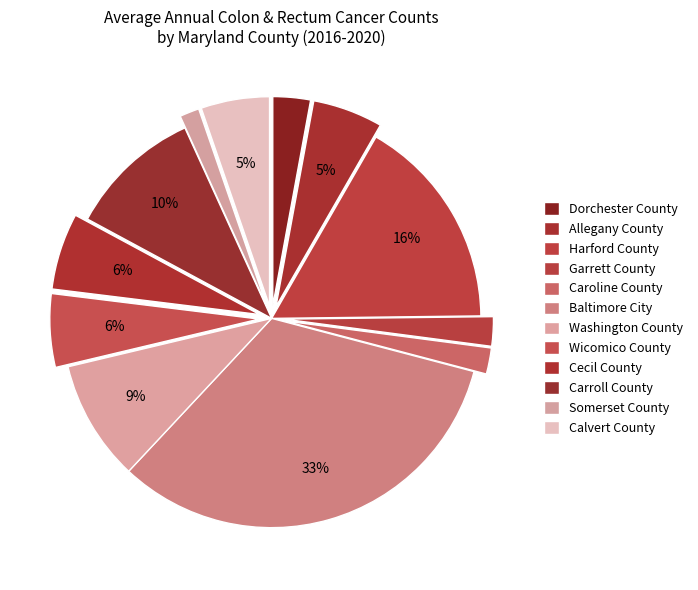

Count the number of slices in the pie.

12